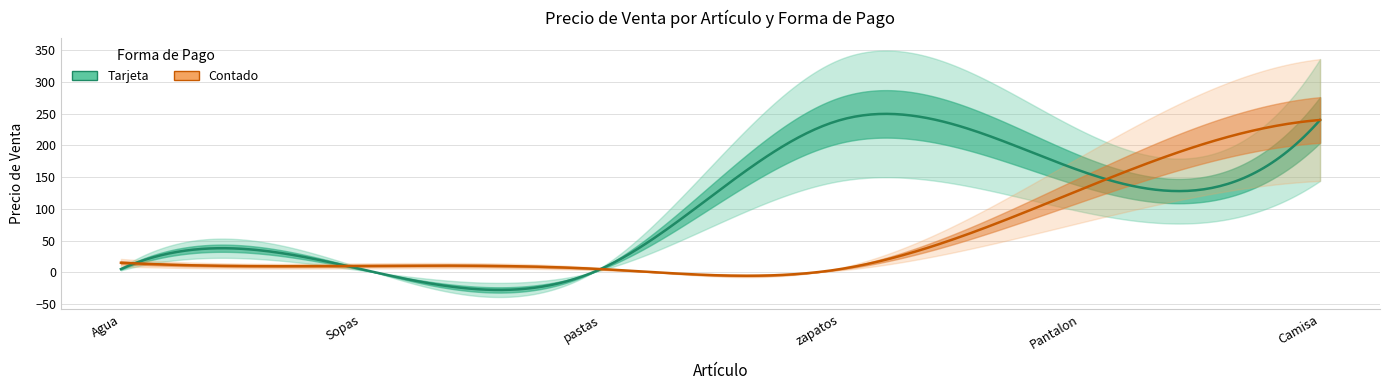

List the labels in order of Tarjeta value, largest first.

zapatos, Camisa, Pantalon, Agua, Sopas, pastas